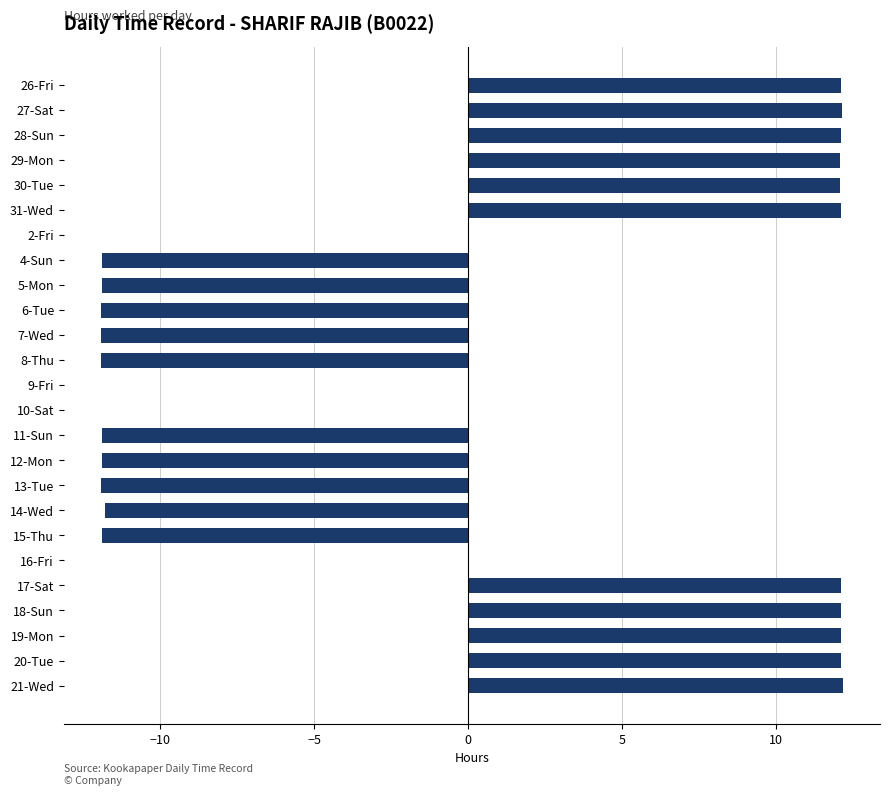

Is it true that the value at 21-Wed is 18.8?

False